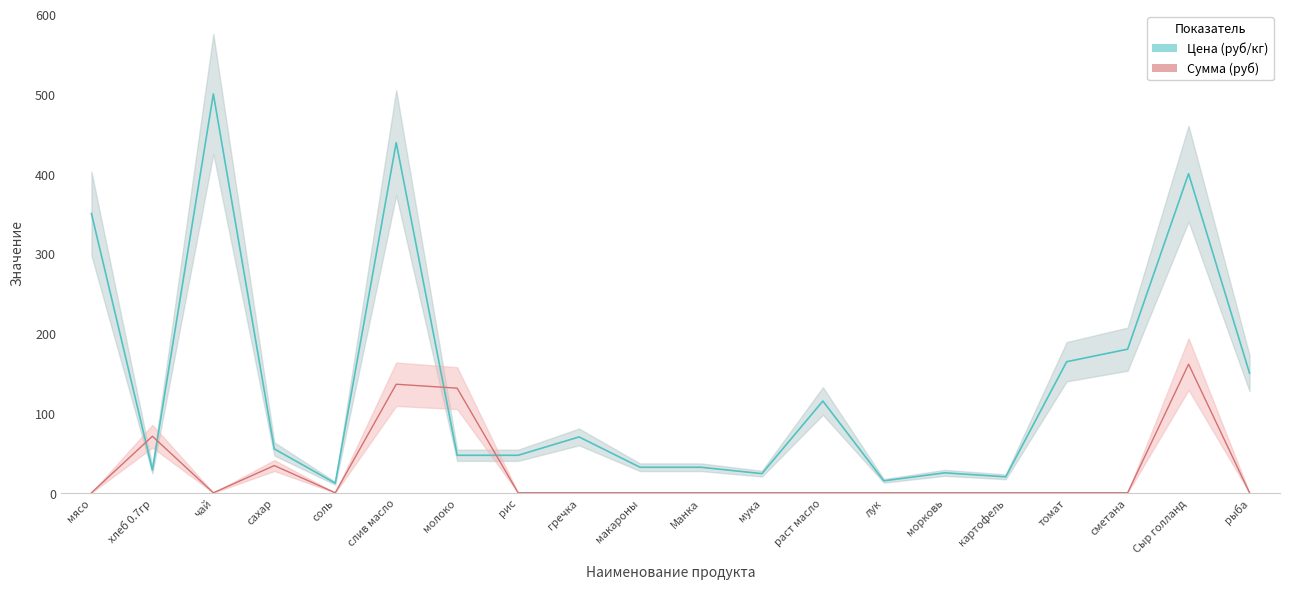

Reading left to right, what are all the values shown in this chart?

Цена (руб/кг): мясо=350.0	хлеб 0.7гр=28.6	чай=500.0	сахар=55.0	соль=12.0	слив масло=438.9	молоко=47.0	рис=47.0	гречка=70.0	макароны=32.0	Манка=32.0	мука=24.0	раст масло=115.0	лук=15.0	морковь=25.0	картофель=20.0	томат=164.3	сметана=180.0	Сыр голланд=400.0	рыба=150.0
Сумма (руб): мясо=0.0	хлеб 0.7гр=70.9	чай=0.0	сахар=34.1	соль=0.0	слив масло=136.1	молоко=131.1	рис=0.0	гречка=0.0	макароны=0.0	Манка=0.0	мука=0.0	раст масло=0.0	лук=0.0	морковь=0.0	картофель=0.0	томат=0.0	сметана=0.0	Сыр голланд=161.2	рыба=0.0